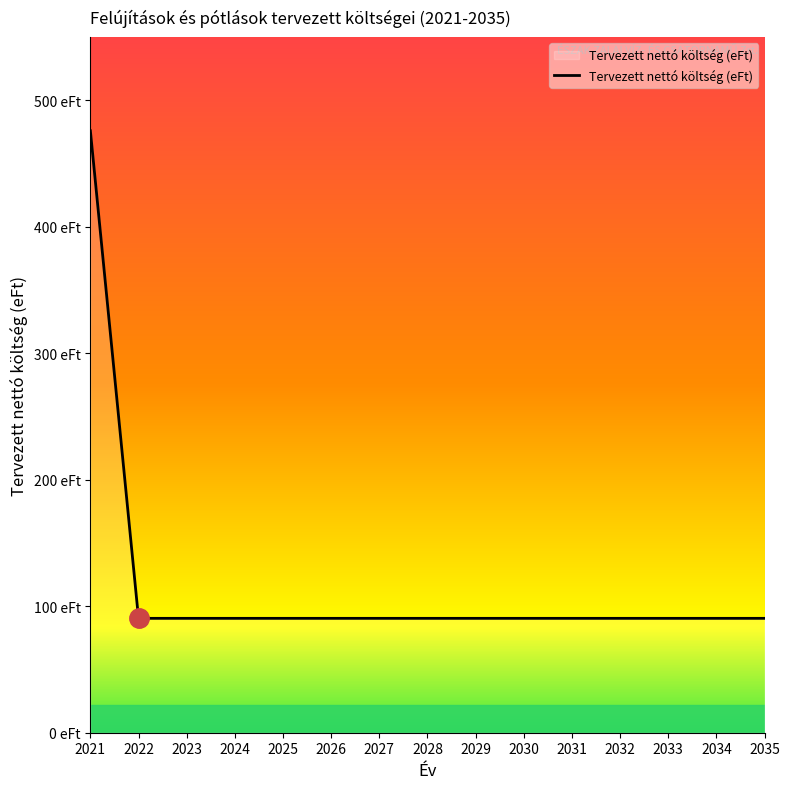

Reading right to left, extract all data points from this chart.

2035=90.5	2034=90.5	2033=90.5	2032=90.5	2031=90.5	2030=90.5	2029=90.5	2028=90.5	2027=90.5	2026=90.5	2025=90.5	2024=90.5	2023=90.5	2022=90.5	2021=476.0